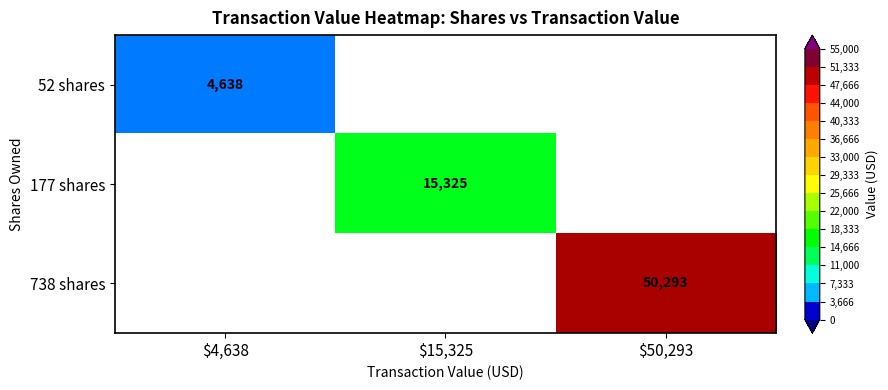

True or false: 738 shares has a value of 84530 at $50,293.

False